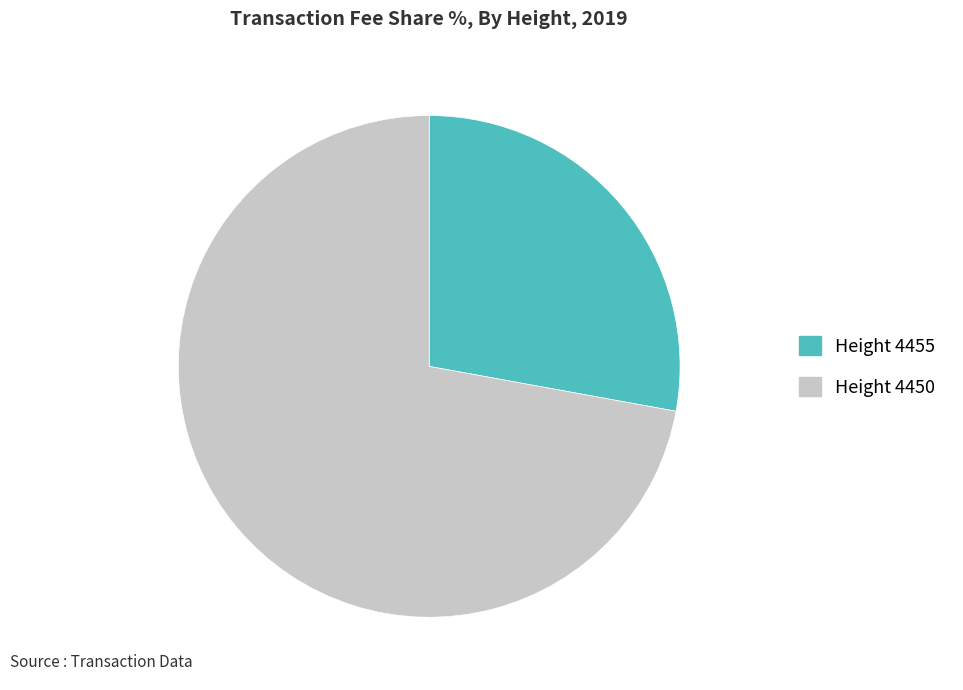

Does any single category account for the majority?

Yes